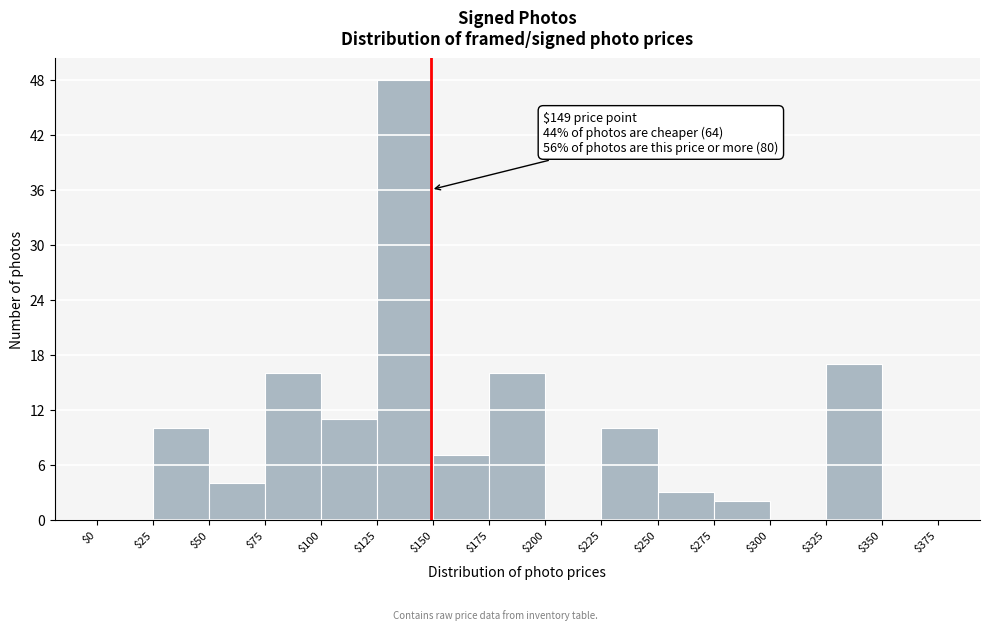

Over which range of the x-axis is the bar tallest?

$125 to $150